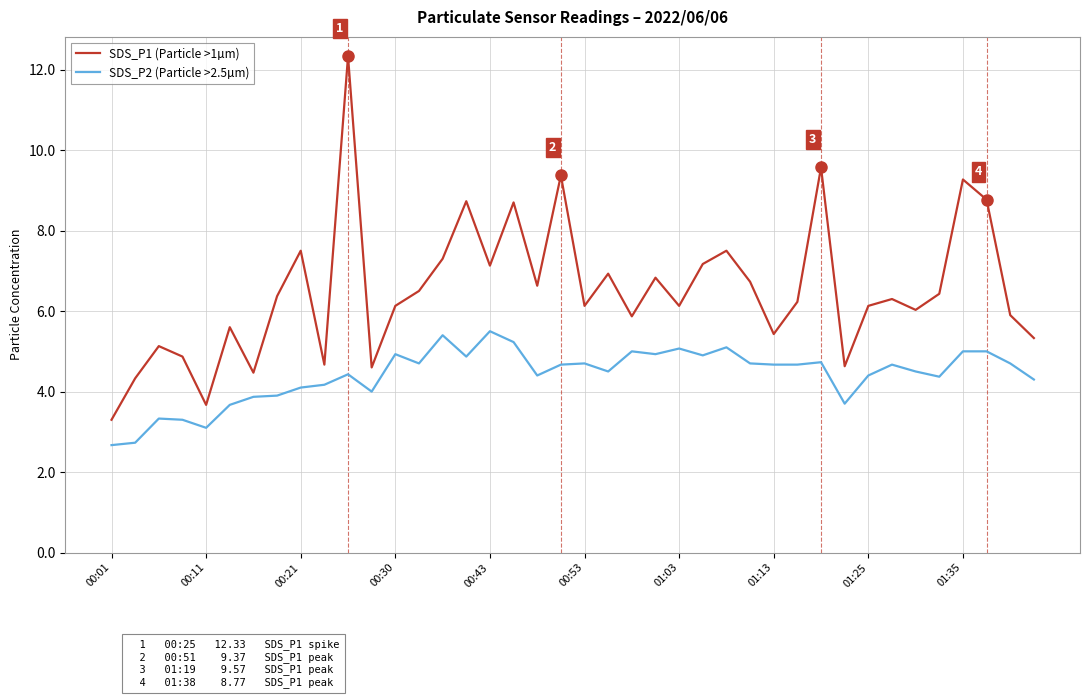

List the series in order of their overall mean, lowest first.

SDS_P2 (Particle >2.5µm), SDS_P1 (Particle >1µm)